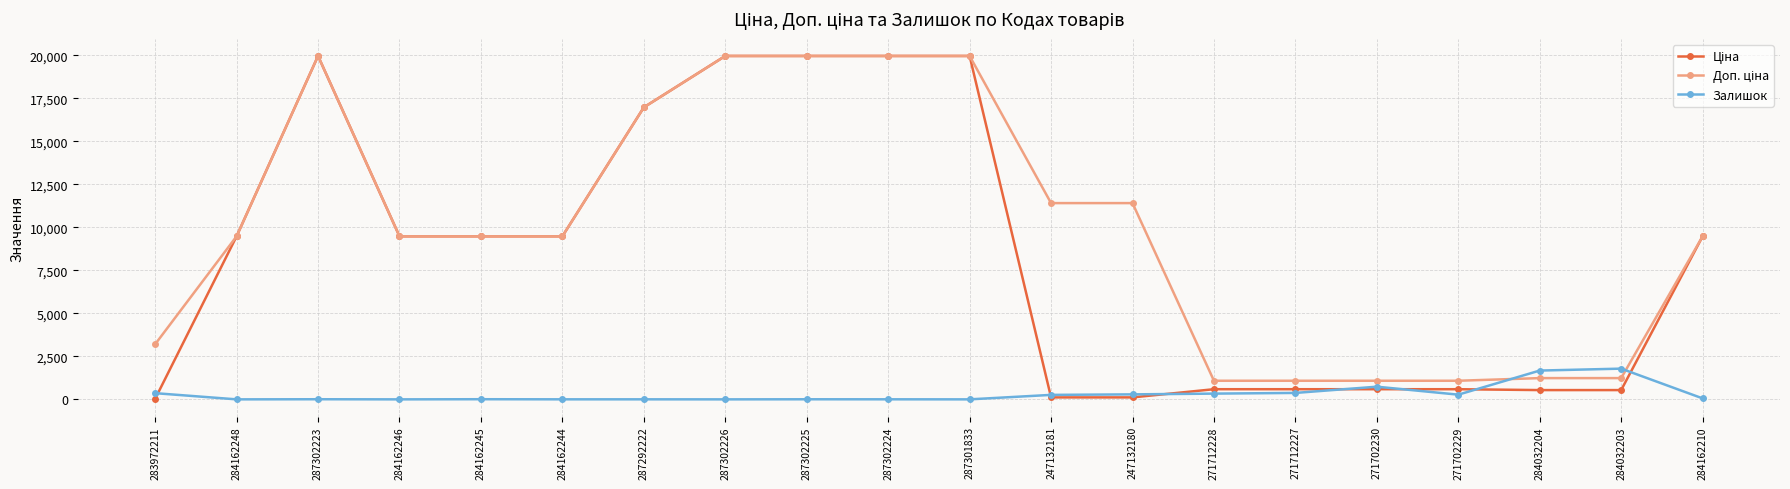

Where does the Залишок series first go above 56?

283972211